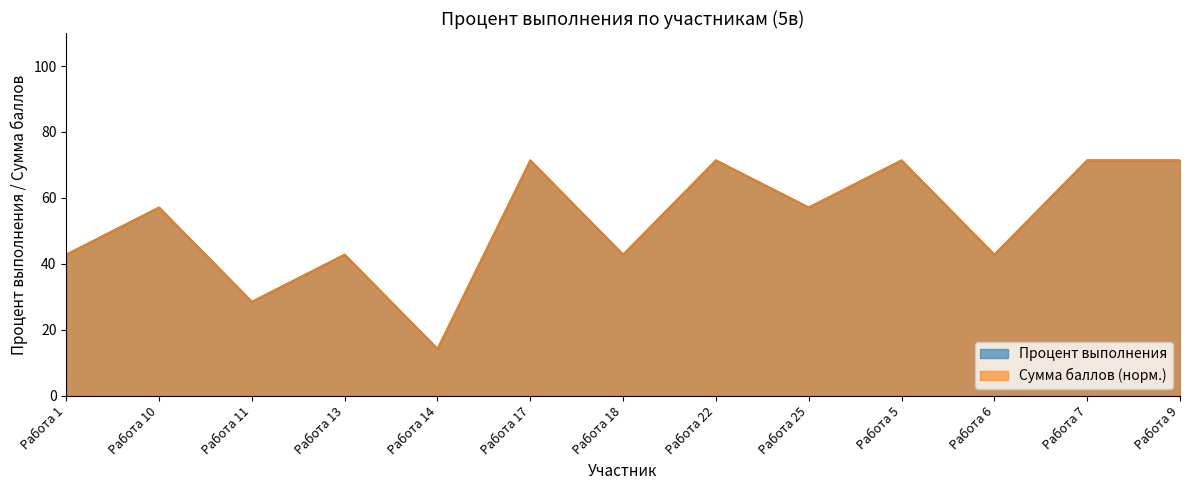

What is the total value across all series at Работа 1?

85.7